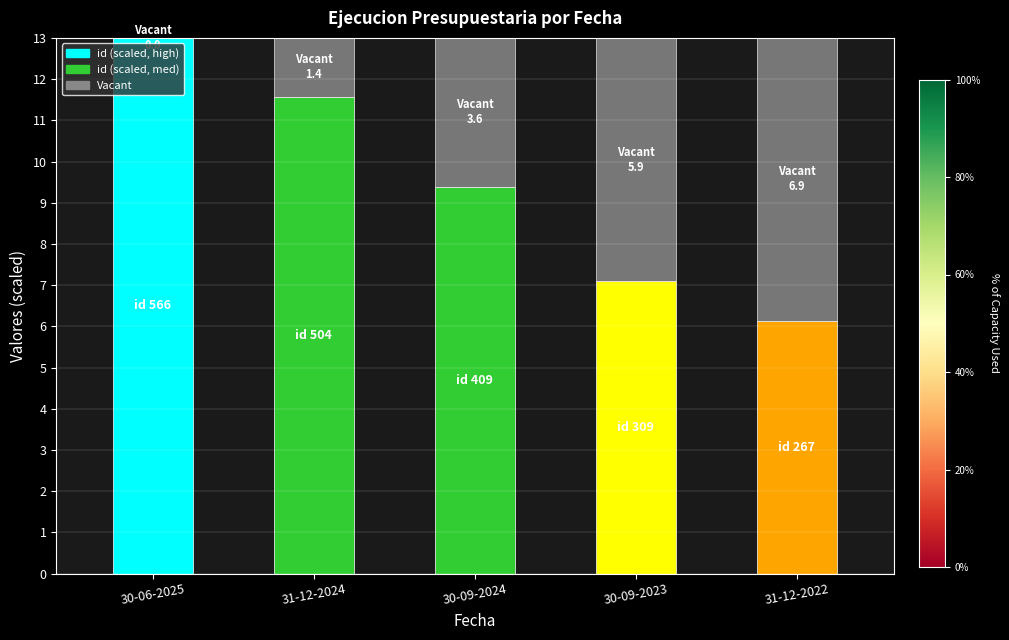

What is the total value across all series at 31-12-2022?

13.0